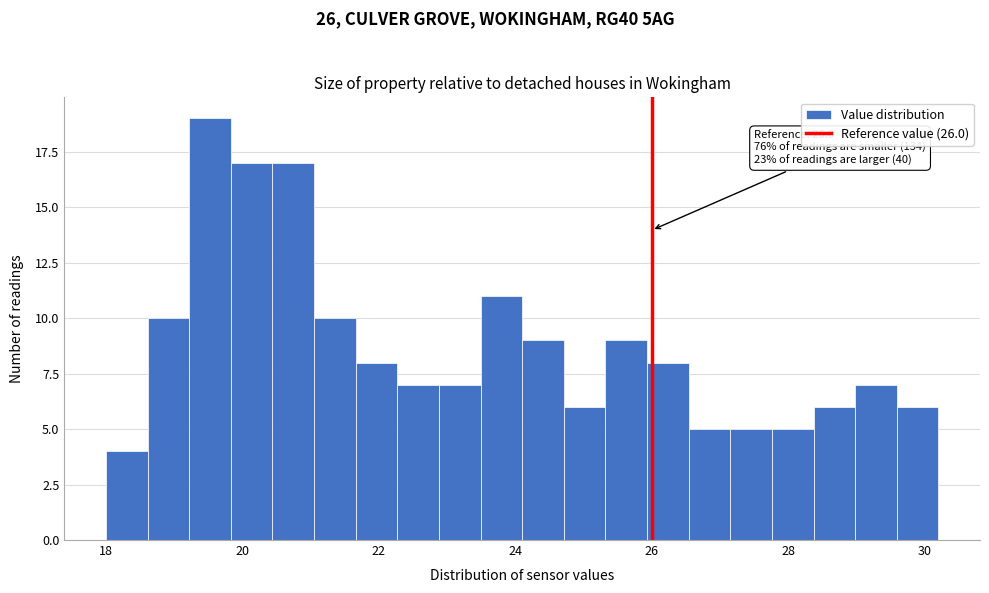

Around what value on the x-axis is the tallest bar? Give the approximate position of its centre, as read against the axis.

19.6